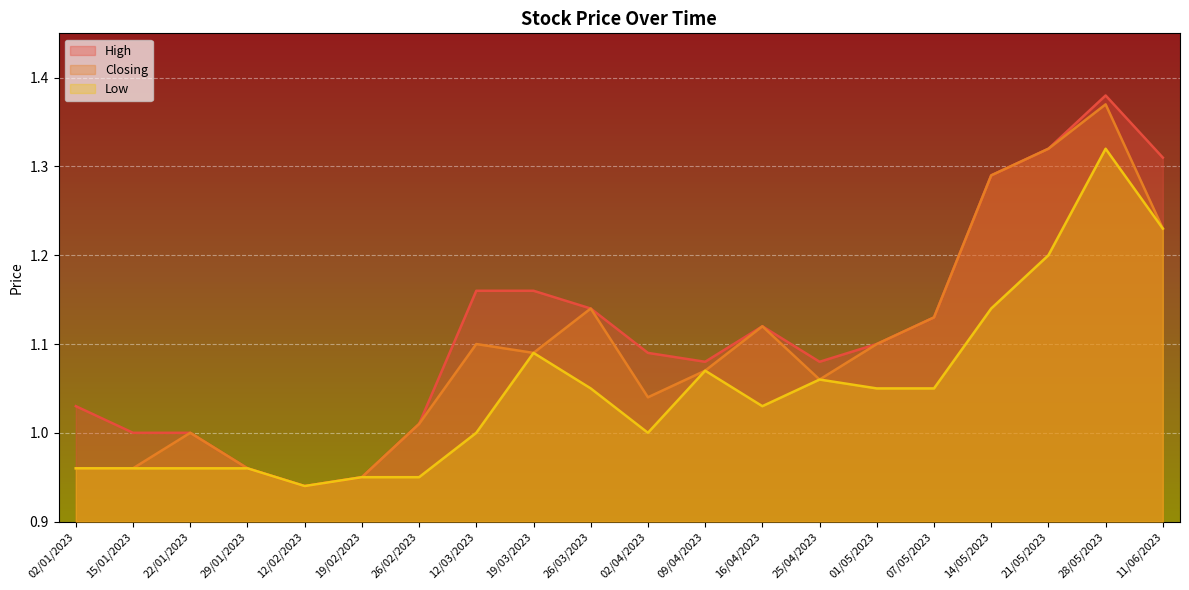

What is the total value across all series at 07/05/2023?

3.3